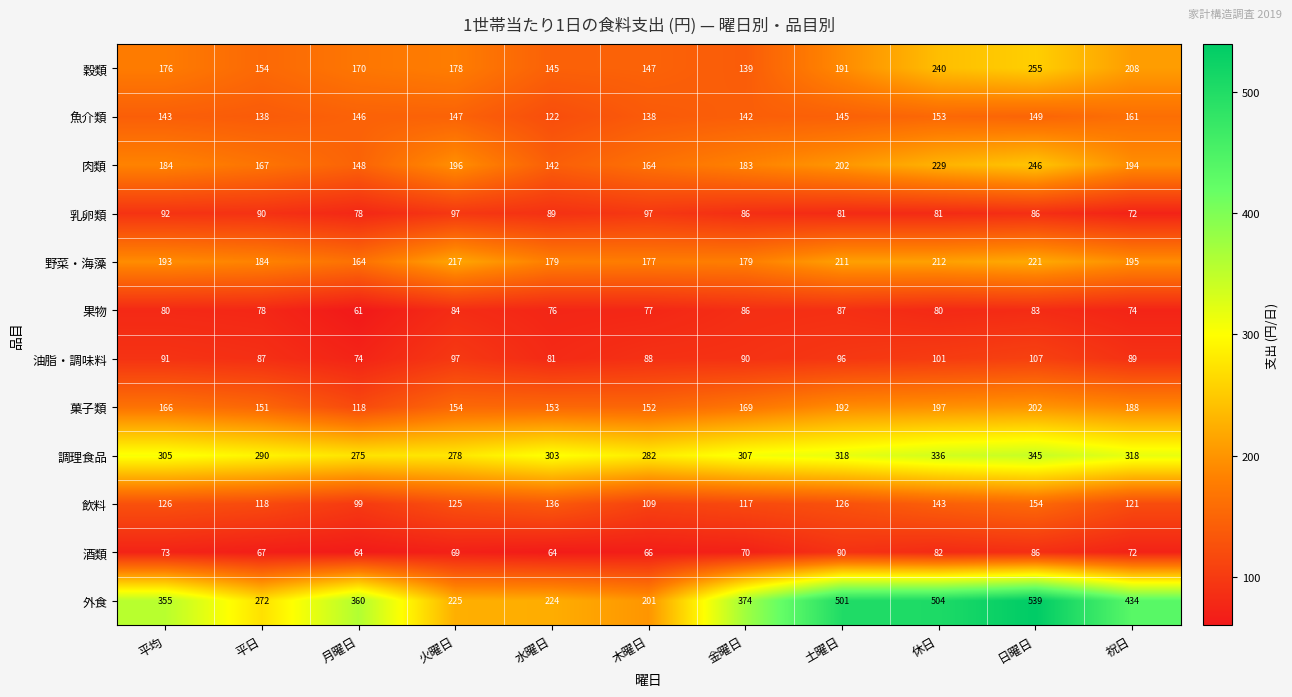

Which series changed the most between 水曜日 and 休日?

外食